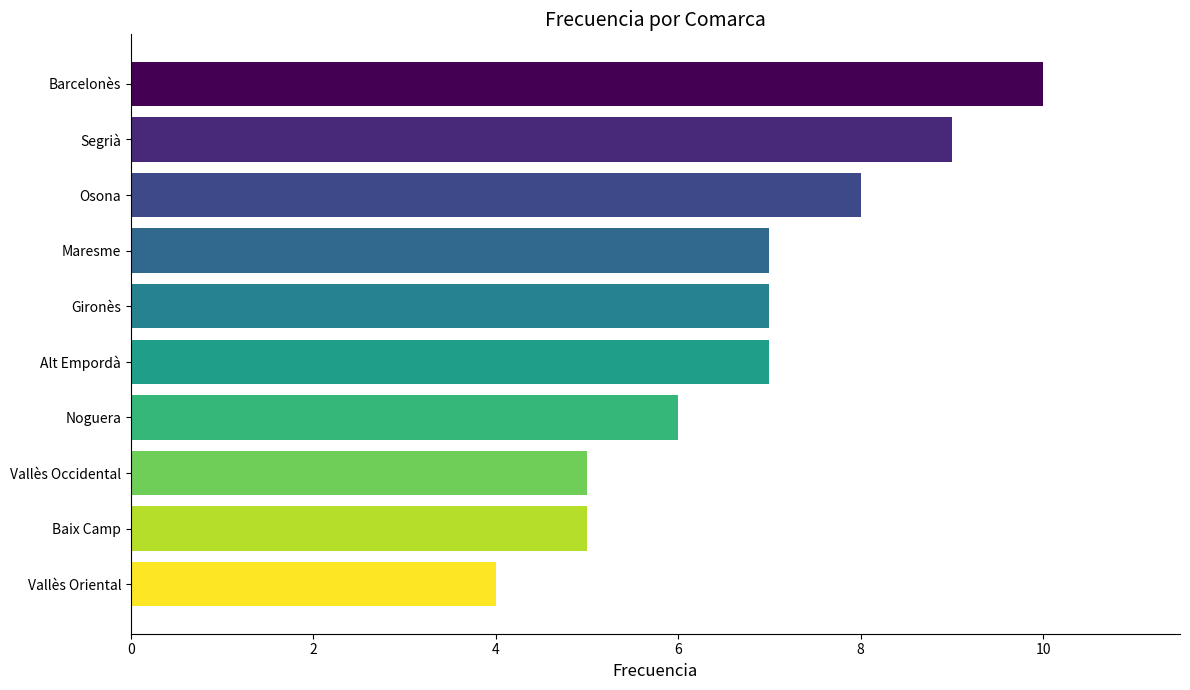

What is the greatest value displayed?

10